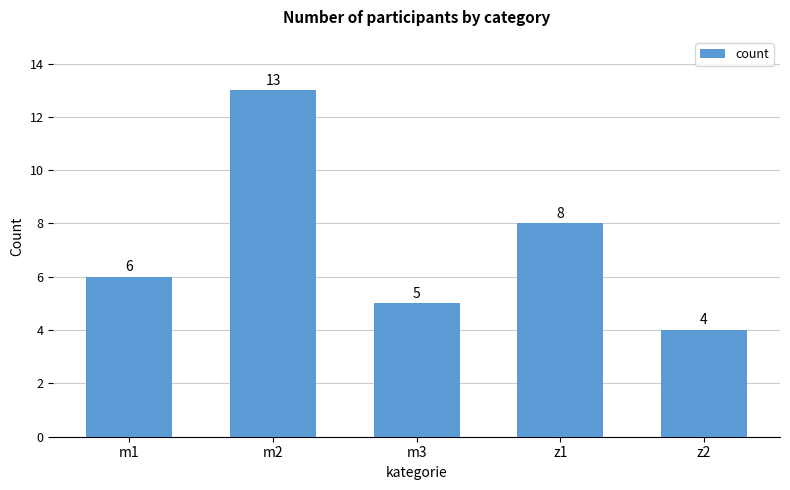

What is the approximate value at m2?

13